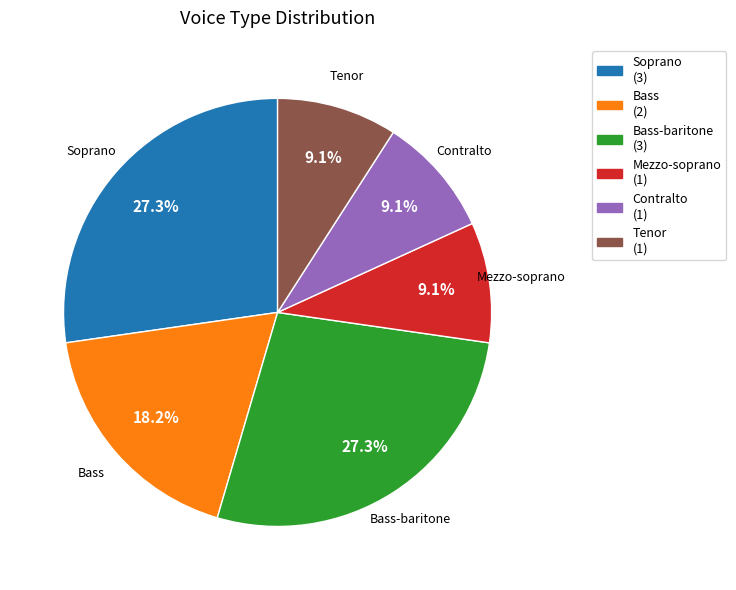

Does any single category account for the majority?

No